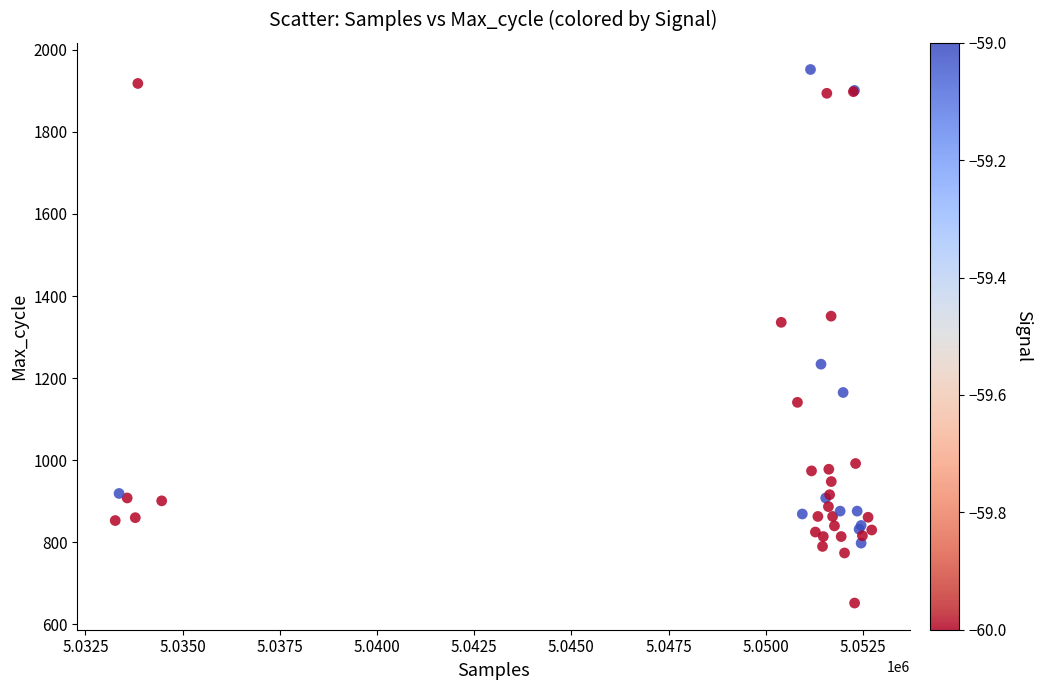

What Y value in the scatter plot is closest to 1302?

1336